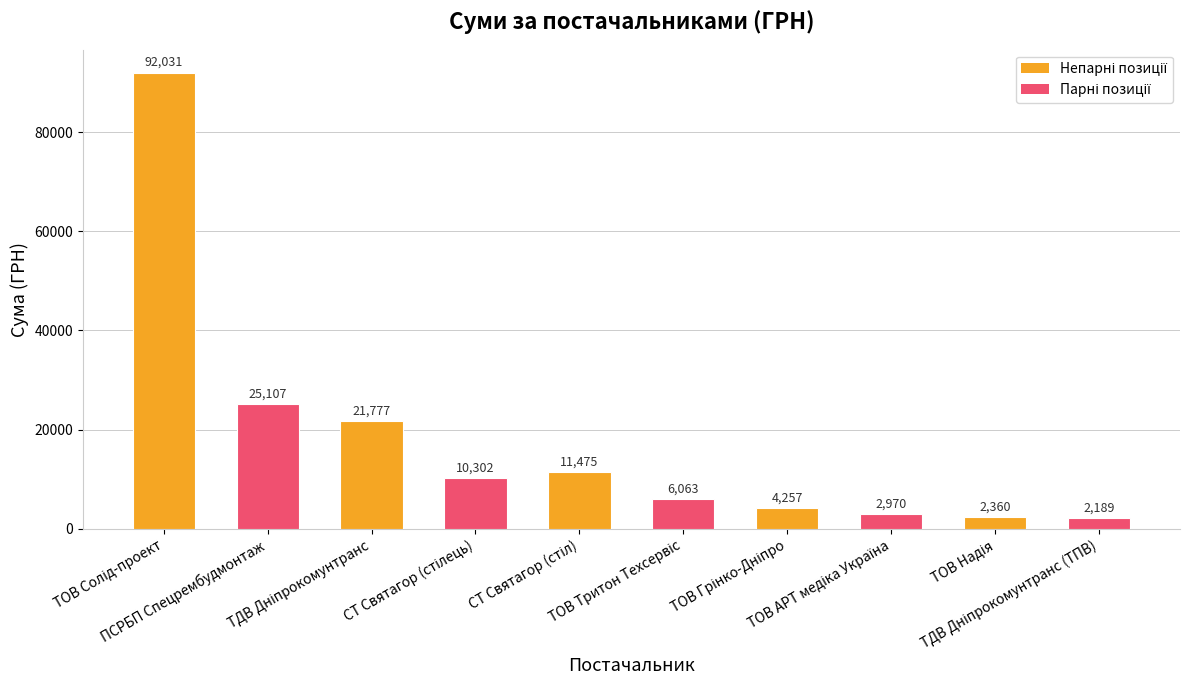

What is the value of the 5th bar from the left?

11475.0